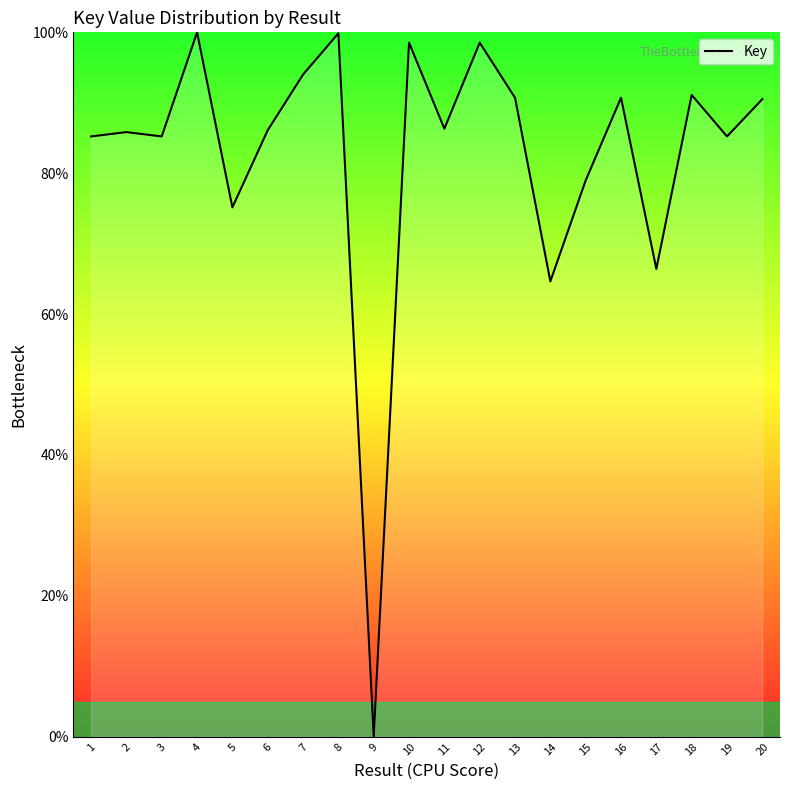

What is the greatest value displayed?

100.0